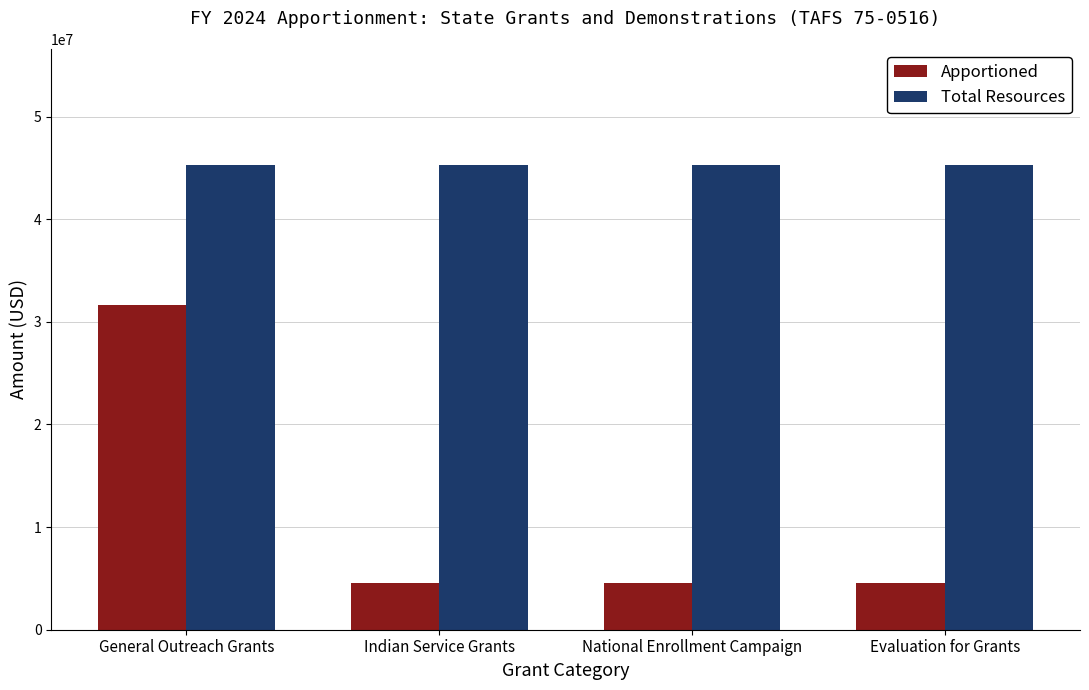

Reading right to left, what are all the values shown in this chart?

Apportioned: Evaluation for Grants=4526400	National Enrollment Campaign=4526400	Indian Service Grants=4526400	General Outreach Grants=31684800
Total Resources: Evaluation for Grants=45264000	National Enrollment Campaign=45264000	Indian Service Grants=45264000	General Outreach Grants=45264000